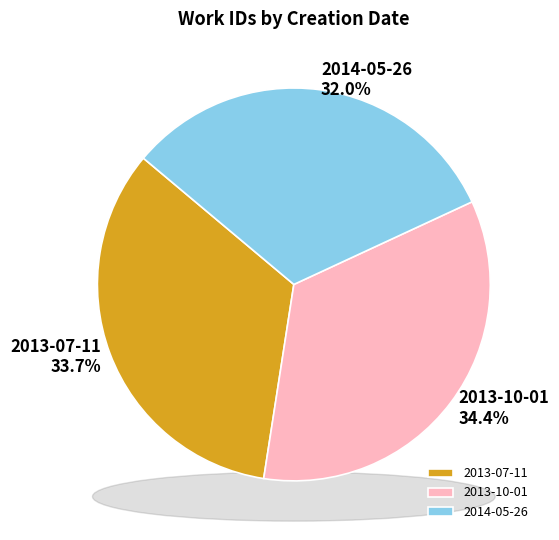

Is 2013-10-01 the majority of the pie?

No